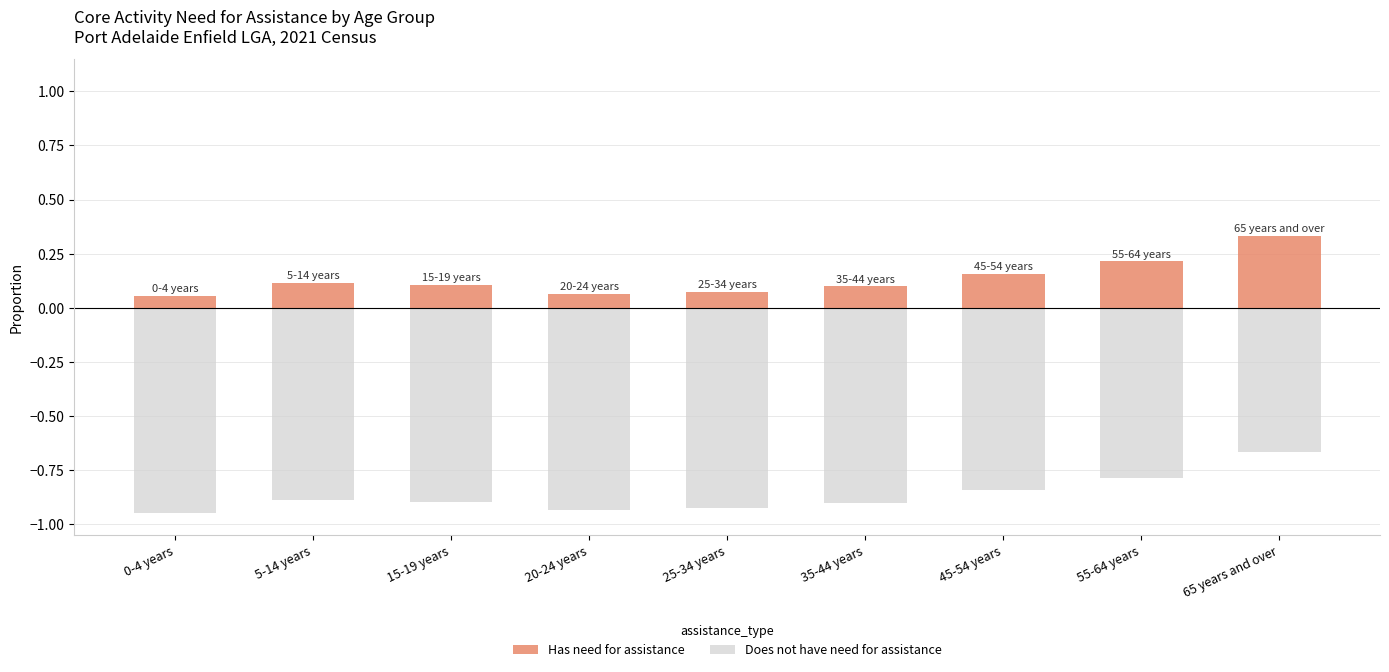

What is the maximum value shown in the chart?

0.3